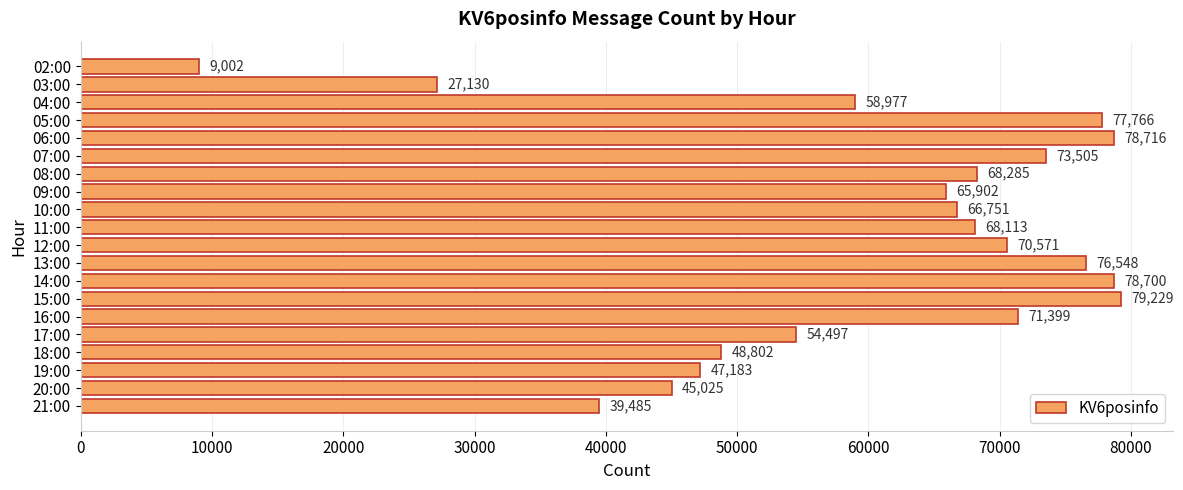

How many bars are there in total?

20